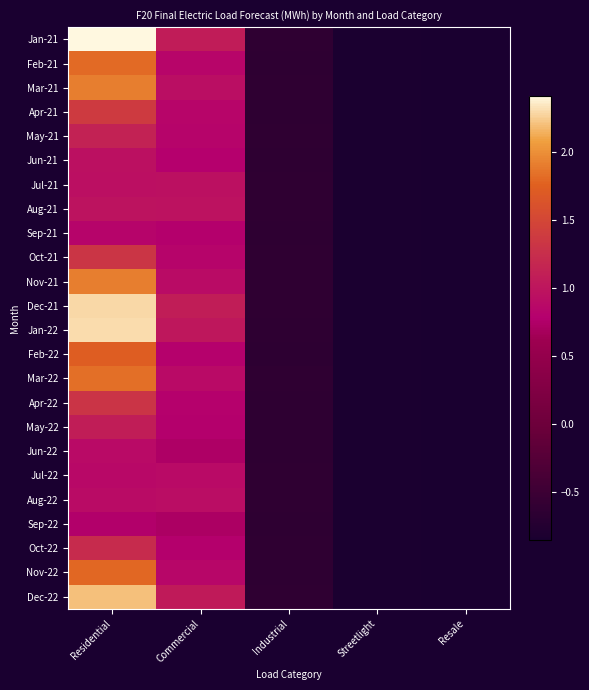

Rank the series at Resale from lowest to highest value.

Aug-21, Aug-22, Jul-21, Jul-22, Sep-21, Sep-22, Jun-21, Jun-22, May-21, May-22, Oct-21, Oct-22, Apr-21, Apr-22, Nov-21, Nov-22, Feb-21, Feb-22, Mar-21, Mar-22, Dec-21, Dec-22, Jan-21, Jan-22